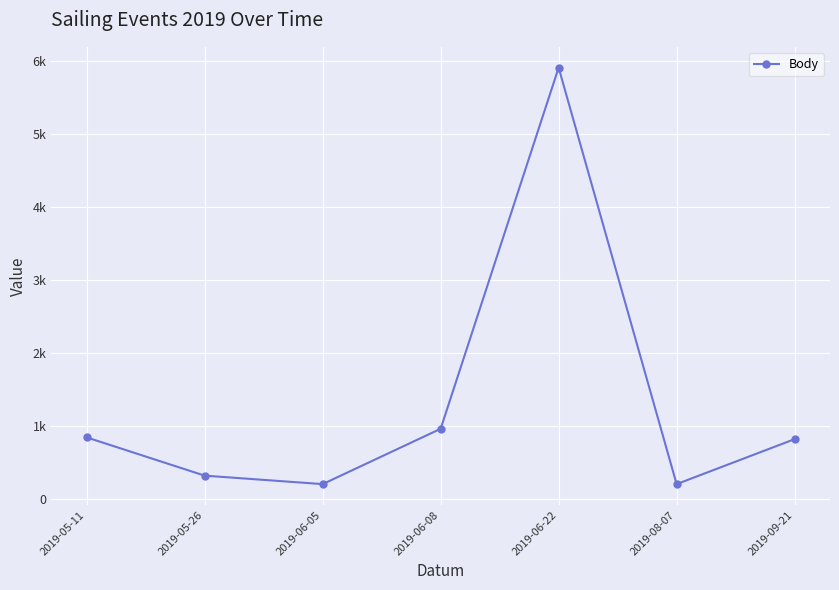

The value at 2019-09-21 is 455. True or false?

False